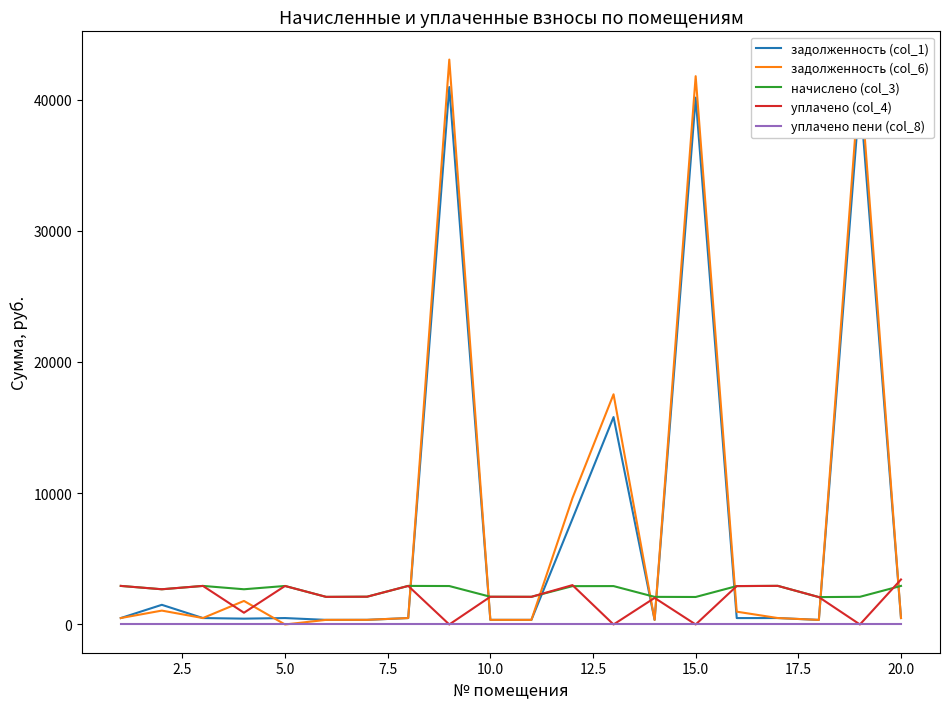

Which series ends up on top after the final intersection of уплачено (col_4) and задолженность (col_6)?

уплачено (col_4)